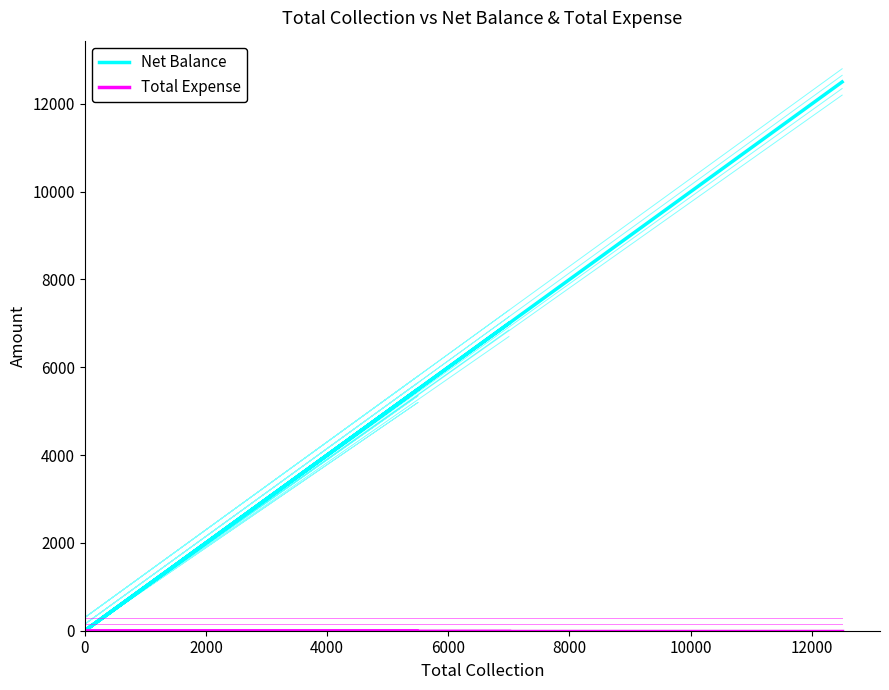

What is the value of the Net Balance point at the 4th from the left?

5500